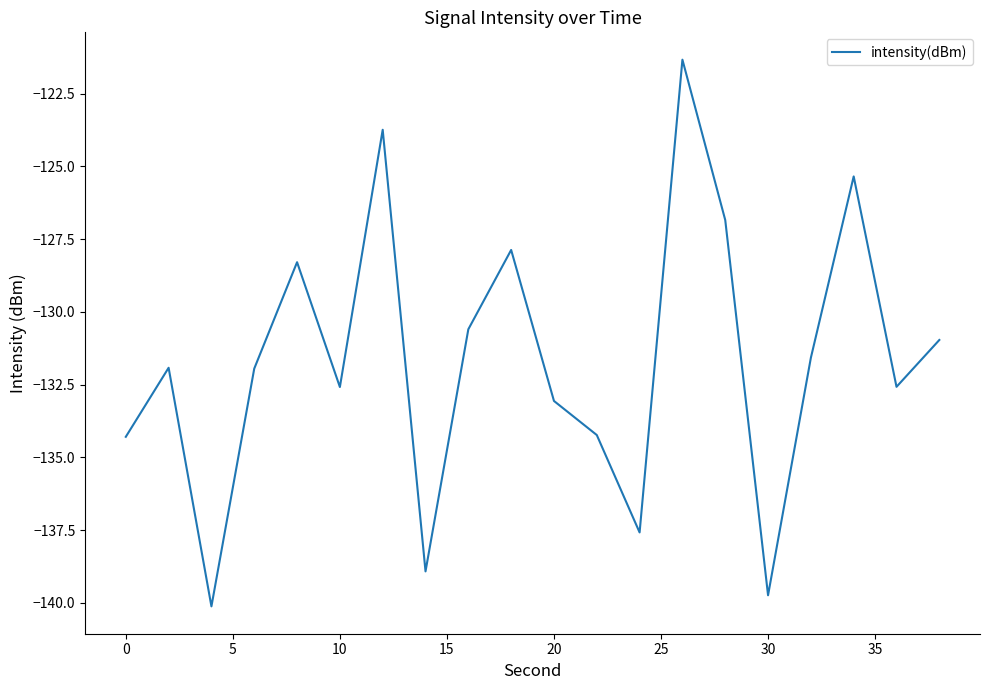

What is the minimum value shown in the chart?

-140.1